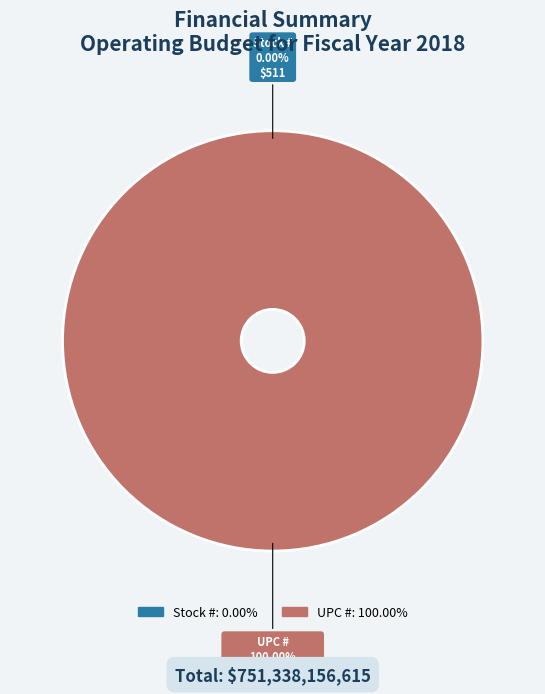

Is there any slice that represents more than half of the pie?

Yes